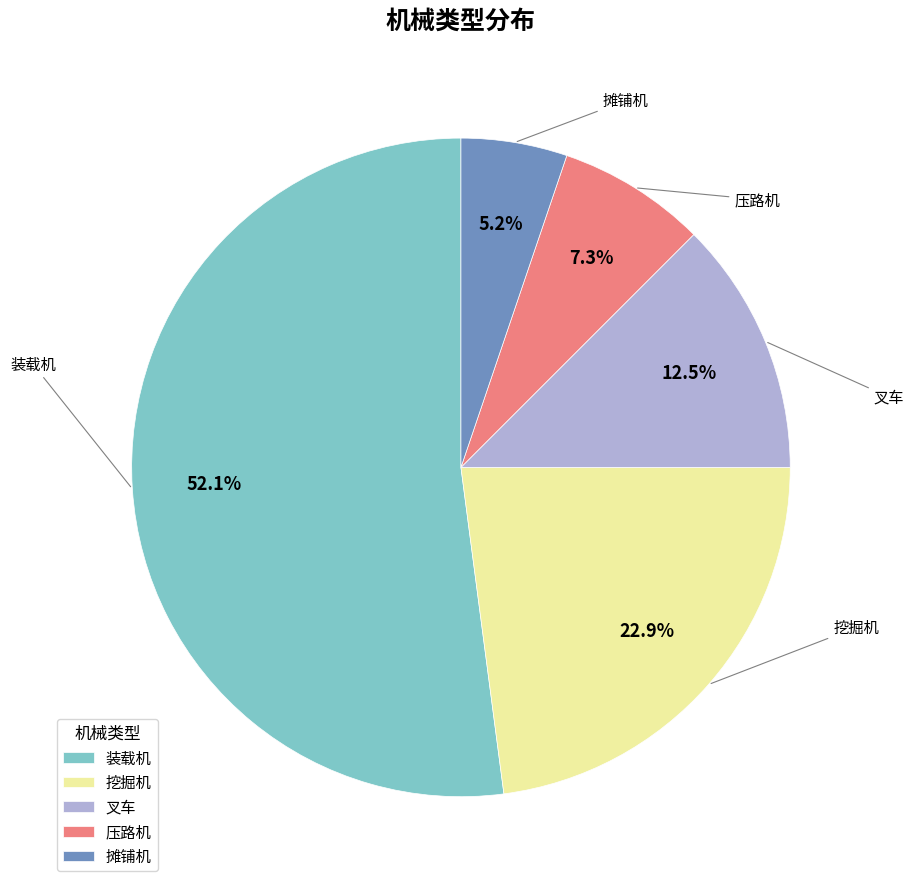

True or false: 叉车 accounts for 3% of the total.

False